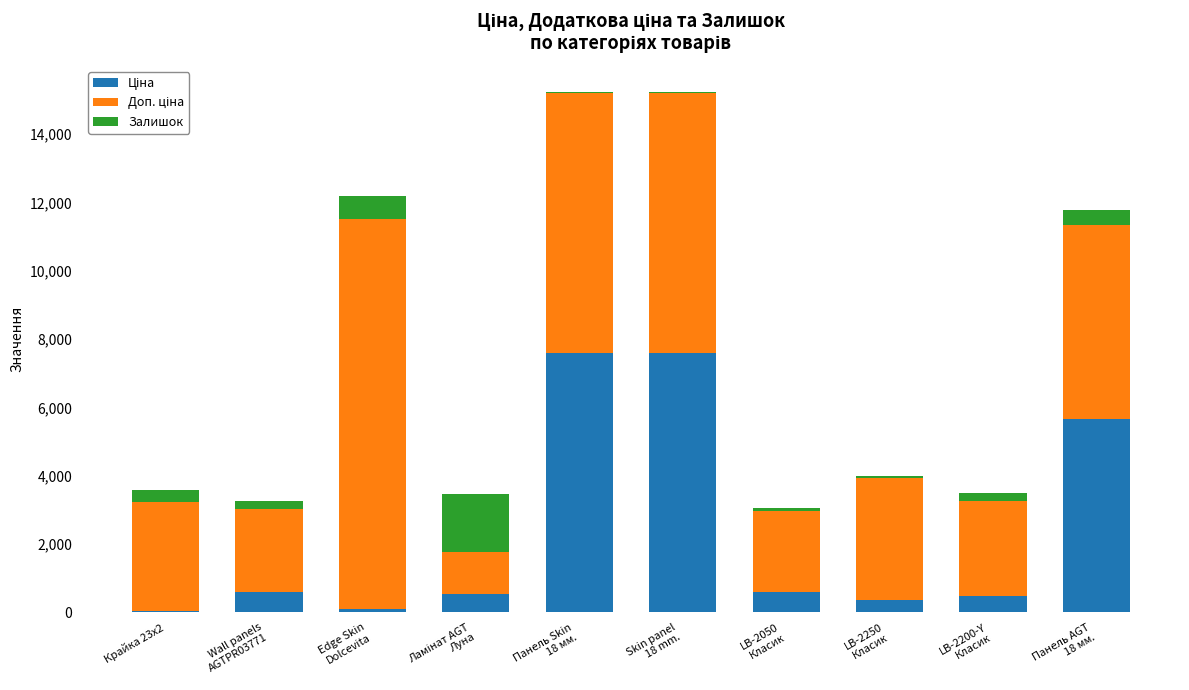

Are the bars horizontal?

No